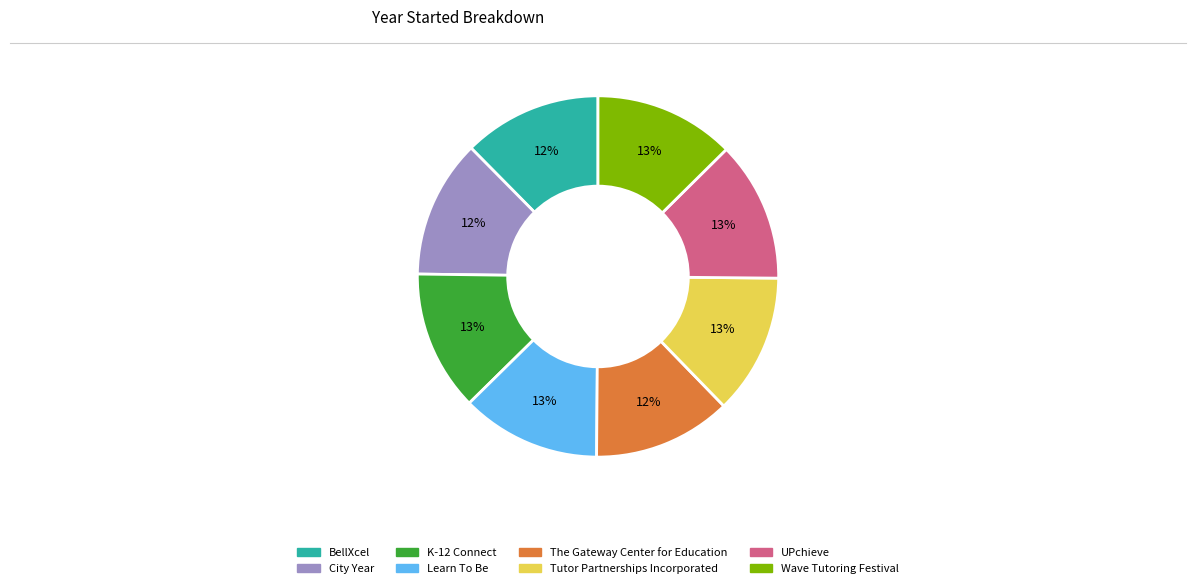

Count the number of slices in the pie.

8